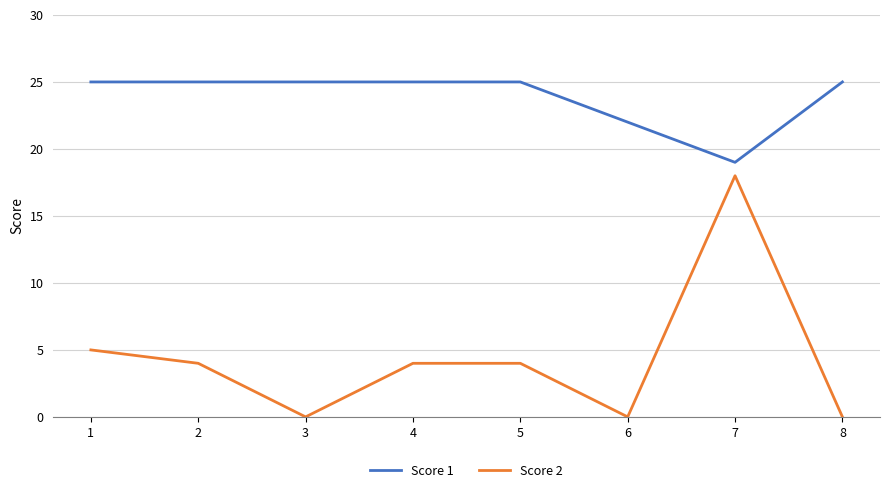

What is the difference between the second highest and minimum values in the Score 1 series?

6